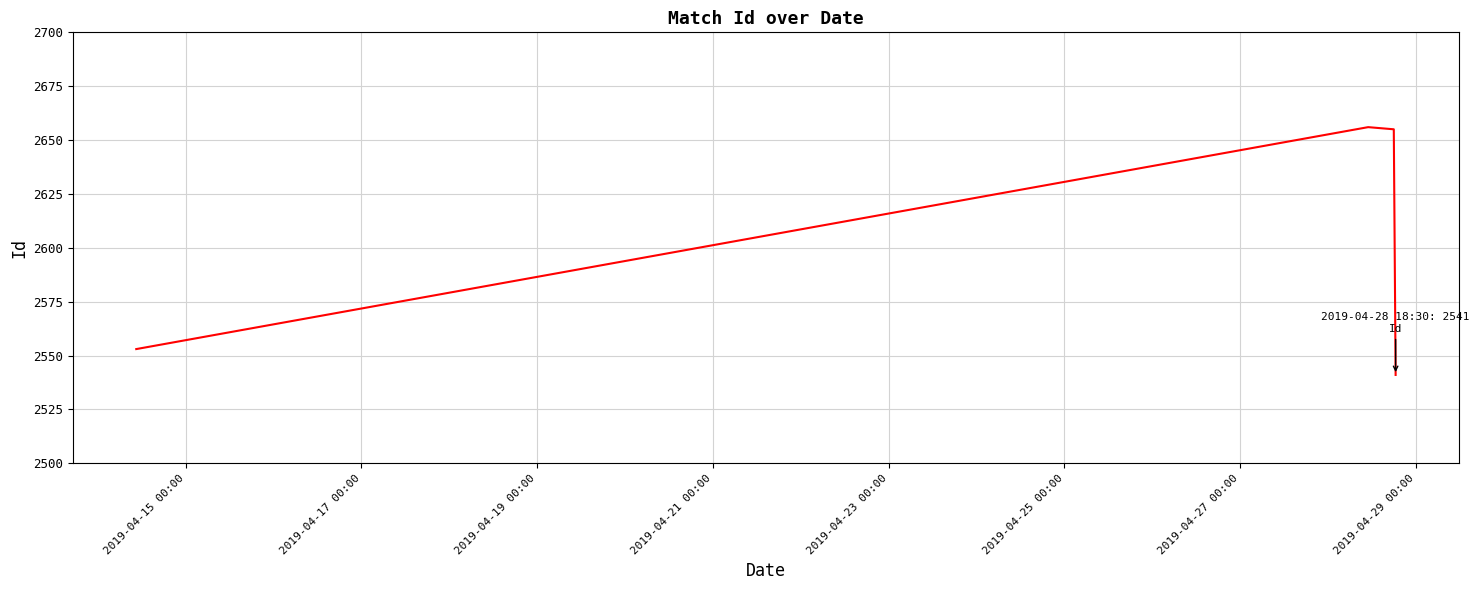

Reading left to right, transcribe all the data shown in this chart.

2553	2656	2655	2541